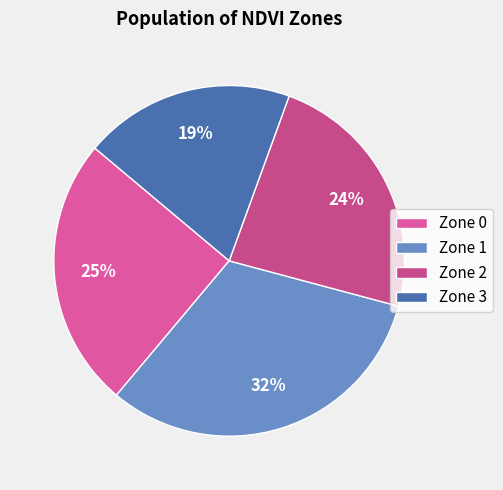

What is the largest slice in the pie chart?

Zone 1